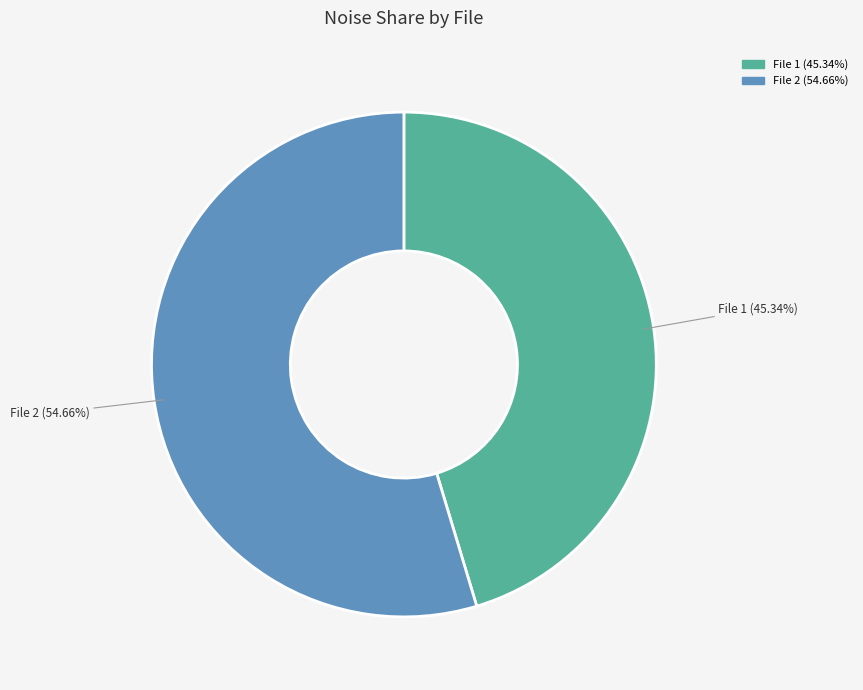

Count the number of slices in the pie.

2